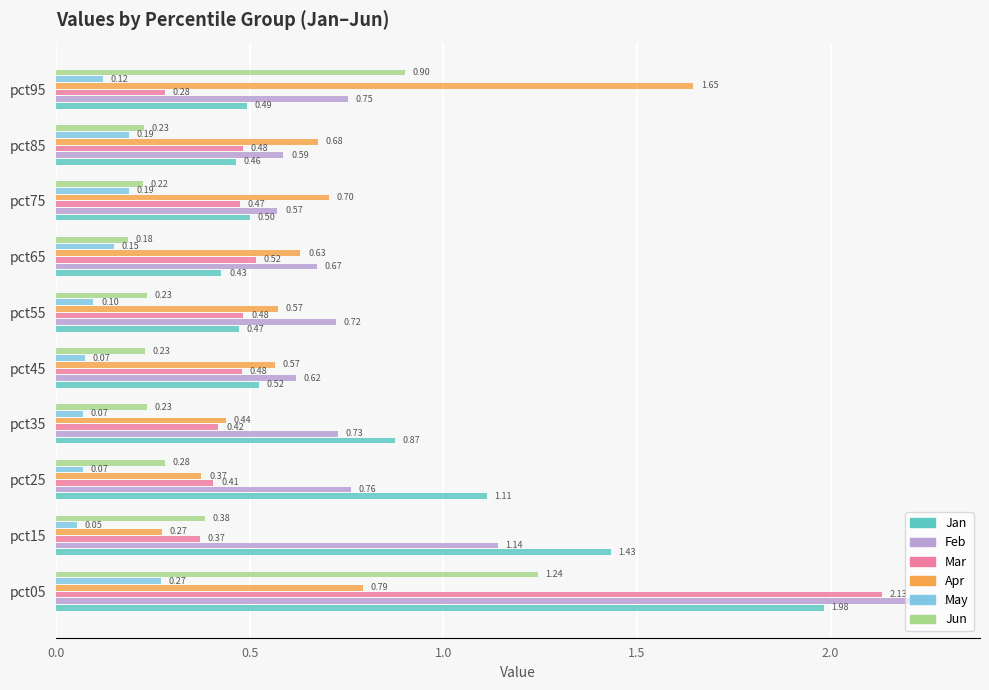

Which label corresponds to the smallest value in the chart?

pct15